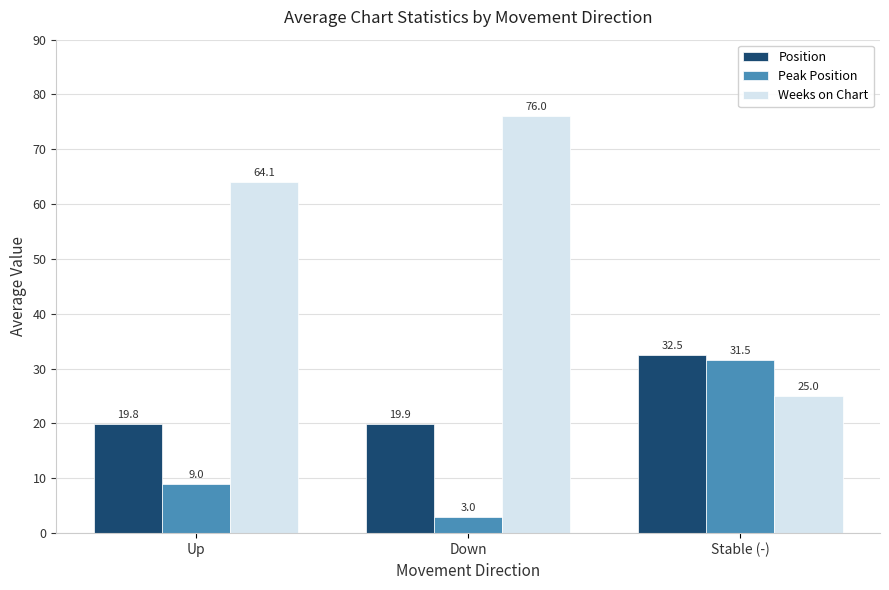

What is the spread (max minus min) of values at Up?

55.1